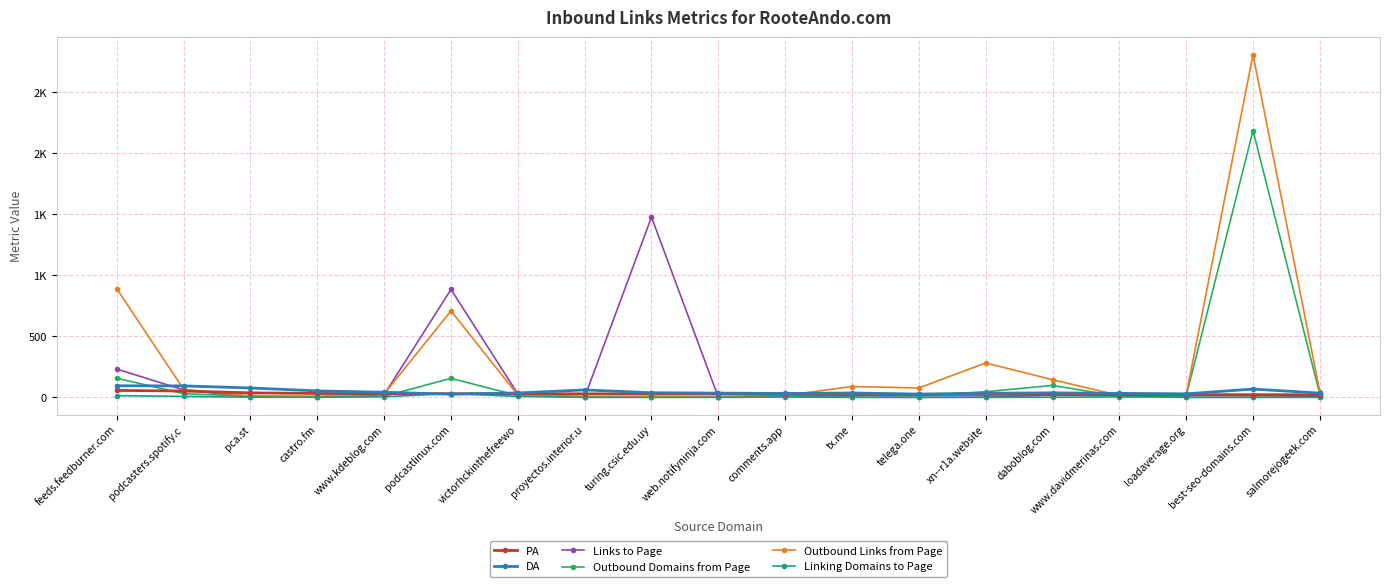

Does the chart display data point markers on the line(s)?

Yes